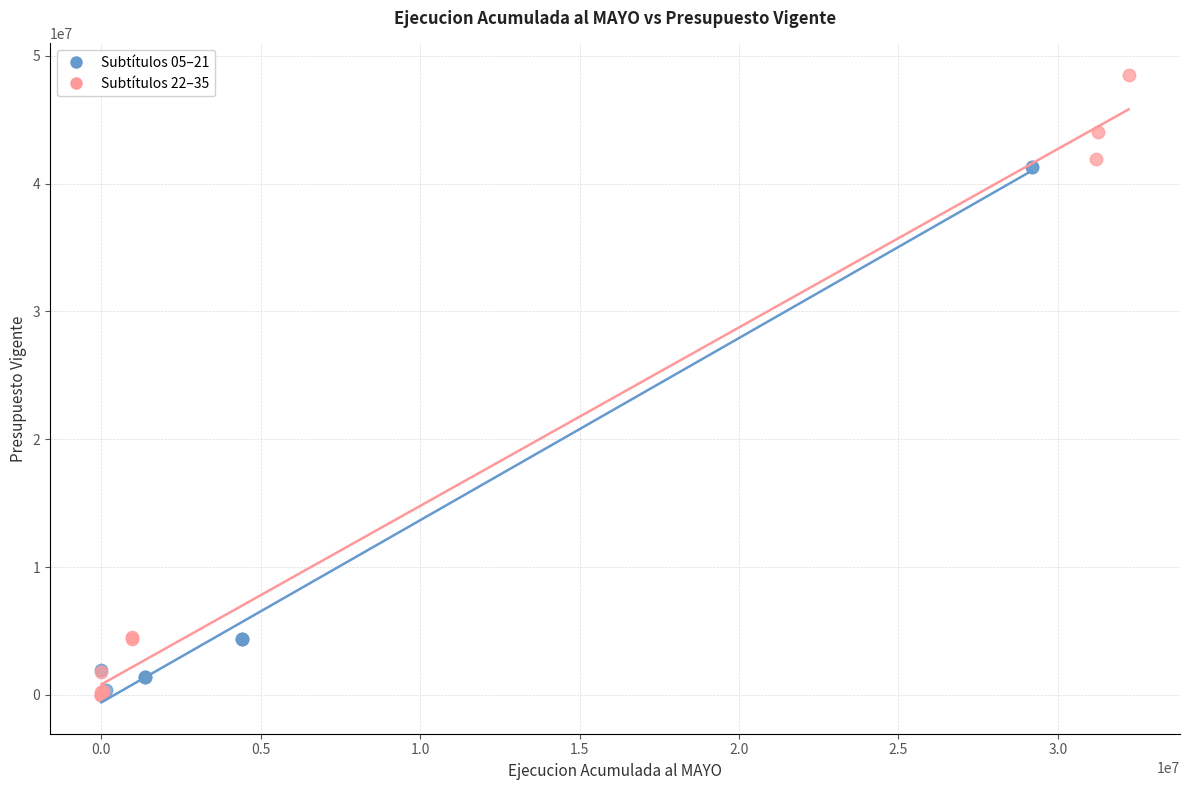

Which series has the widest spread of Y values?

Subtítulos 22–35